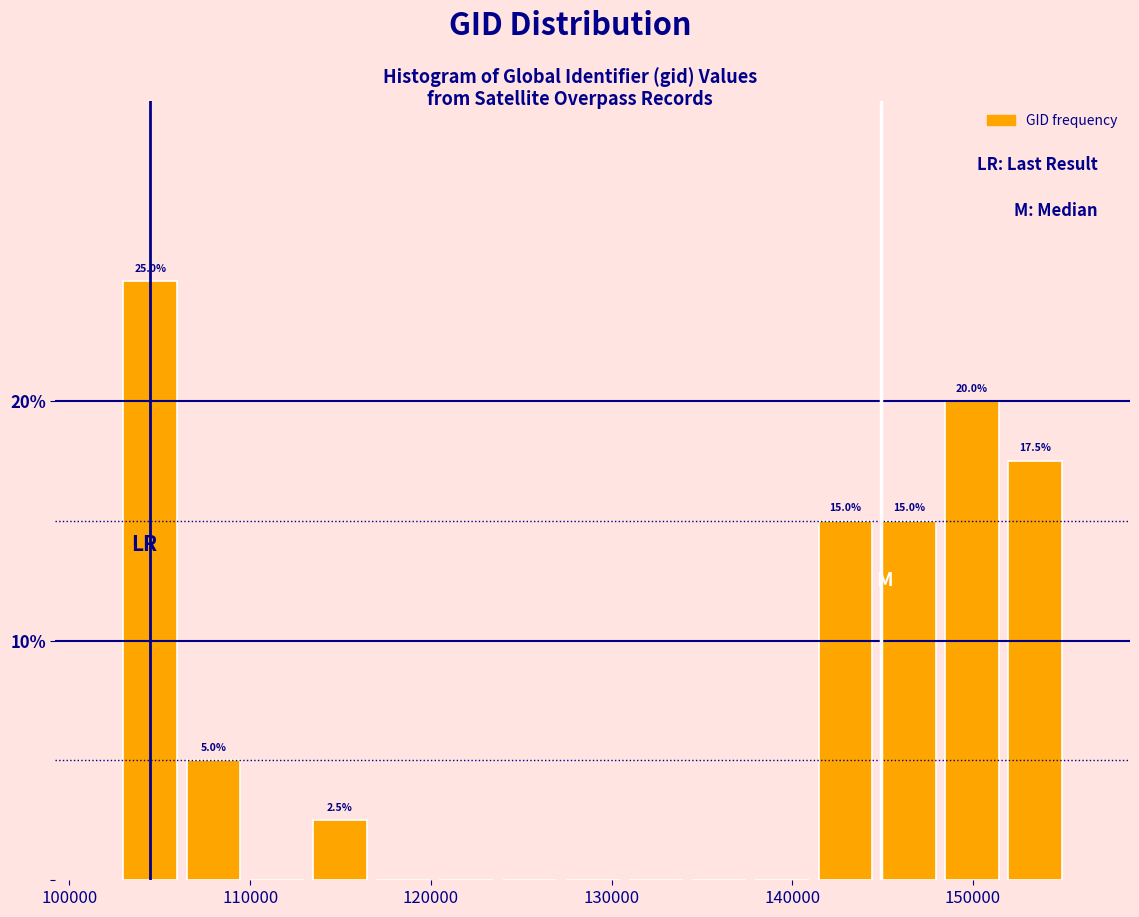

Read against the x-axis, roughly where is the centre of the tallest bar?

104000